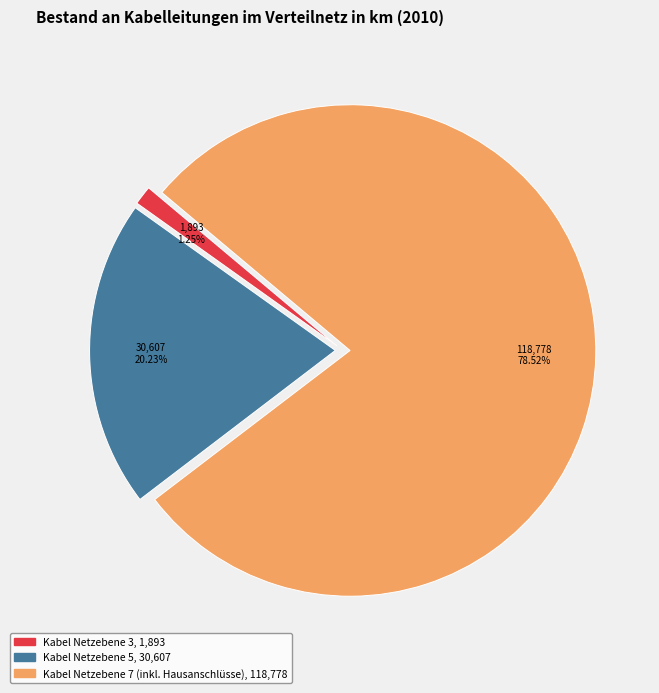

Count the number of slices in the pie.

3